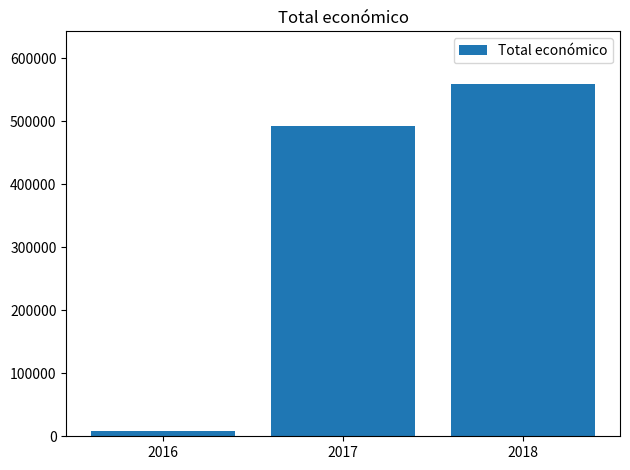

List the labels in order of value, smallest first.

2016, 2017, 2018